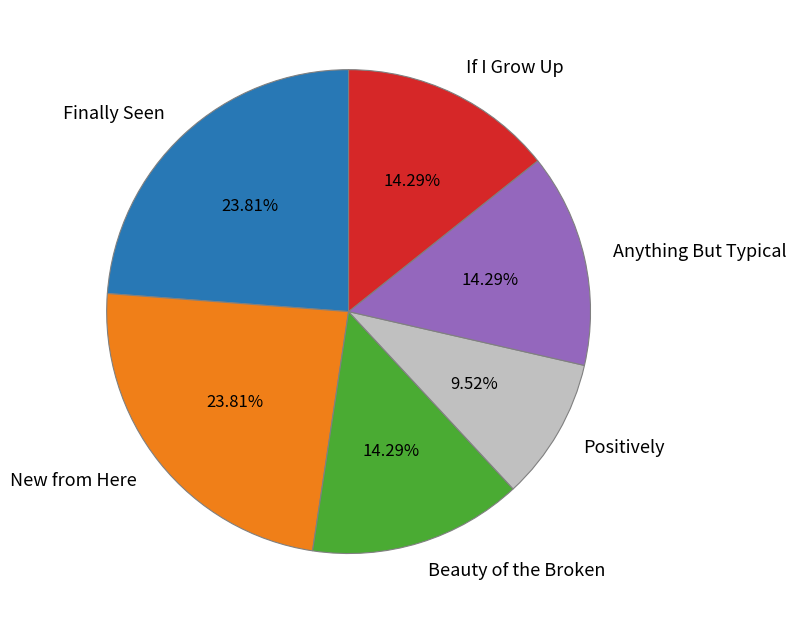

Is it true that If I Grow Up is 5% of the pie?

False